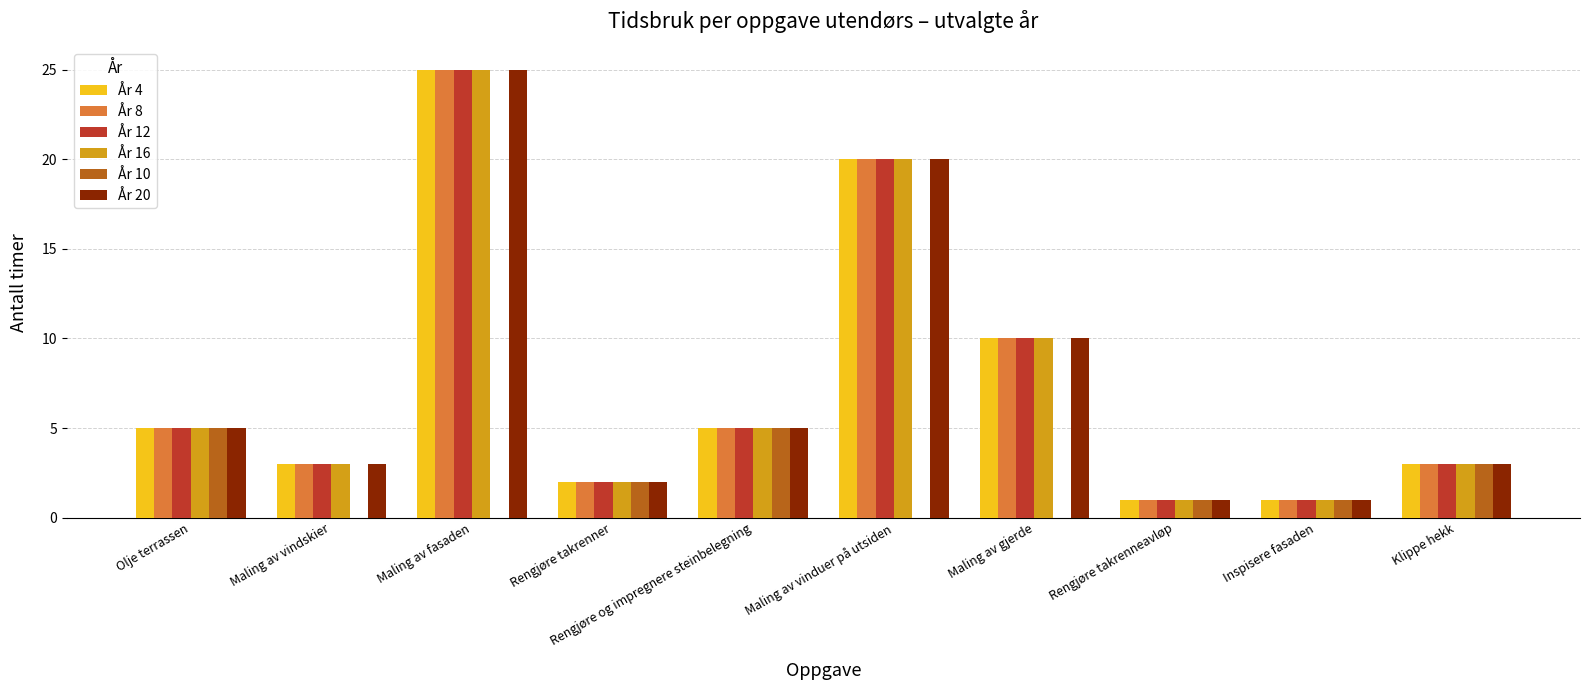

What is the highest value of the År 4 series?

25